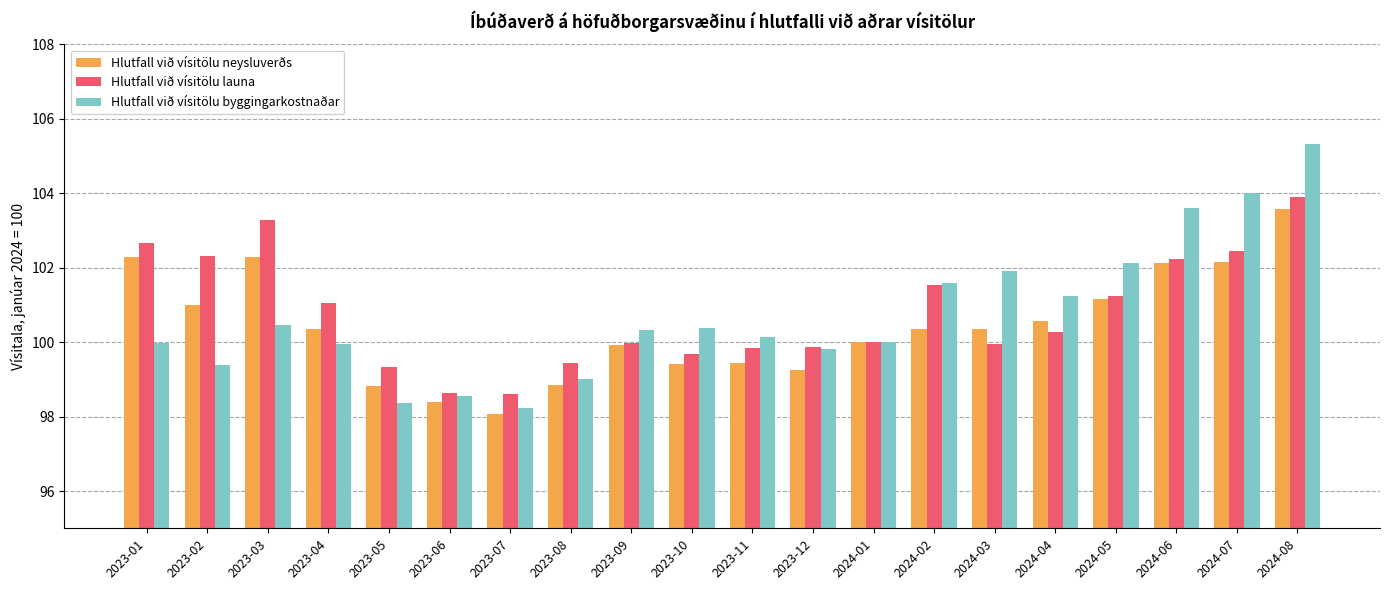

What is the value of the Hlutfall við vísitölu neysluverðs bar at the 4th from the left?

100.3